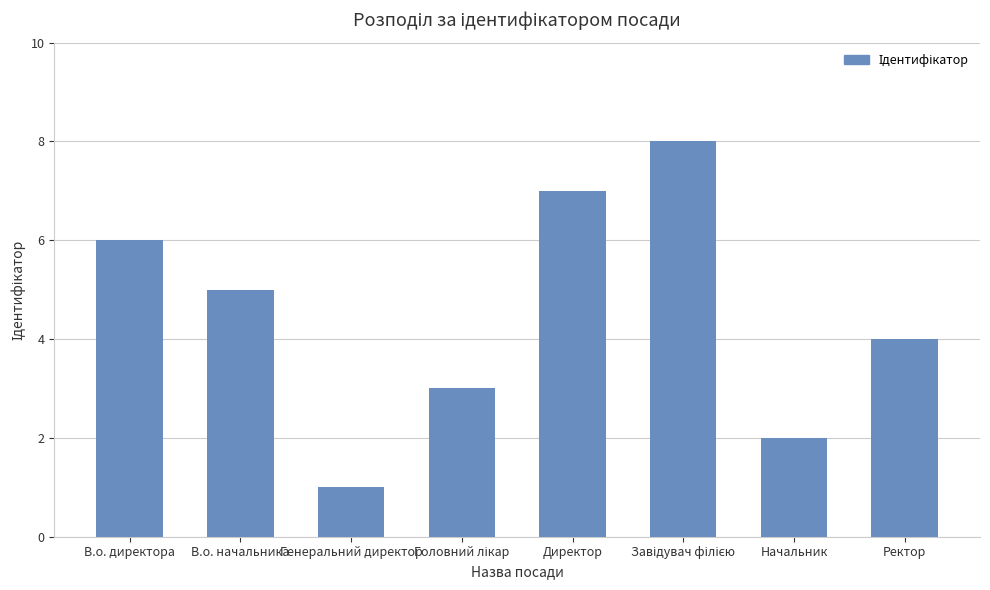

Reading left to right, transcribe all the data shown in this chart.

6	5	1	3	7	8	2	4